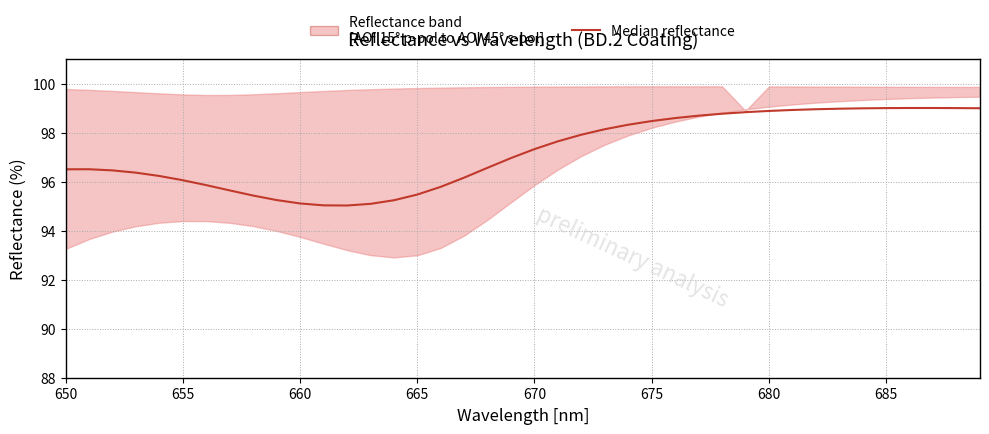

What is the value of the 19th point from the left?

96.6